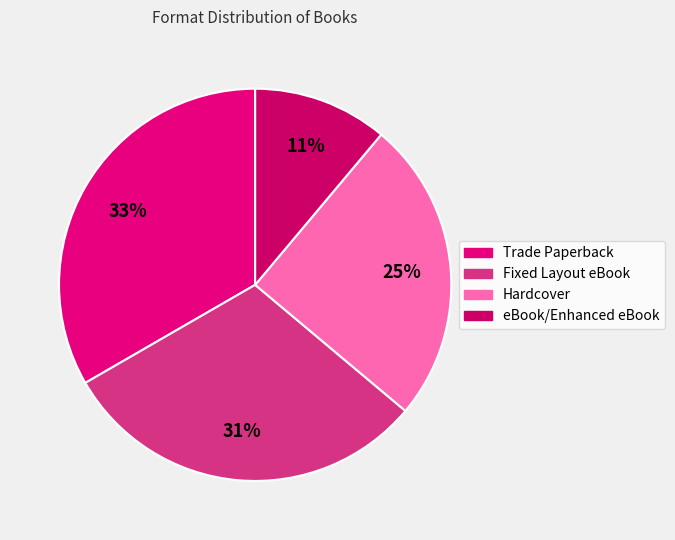

Is it true that Fixed Layout eBook is 41% of the pie?

False